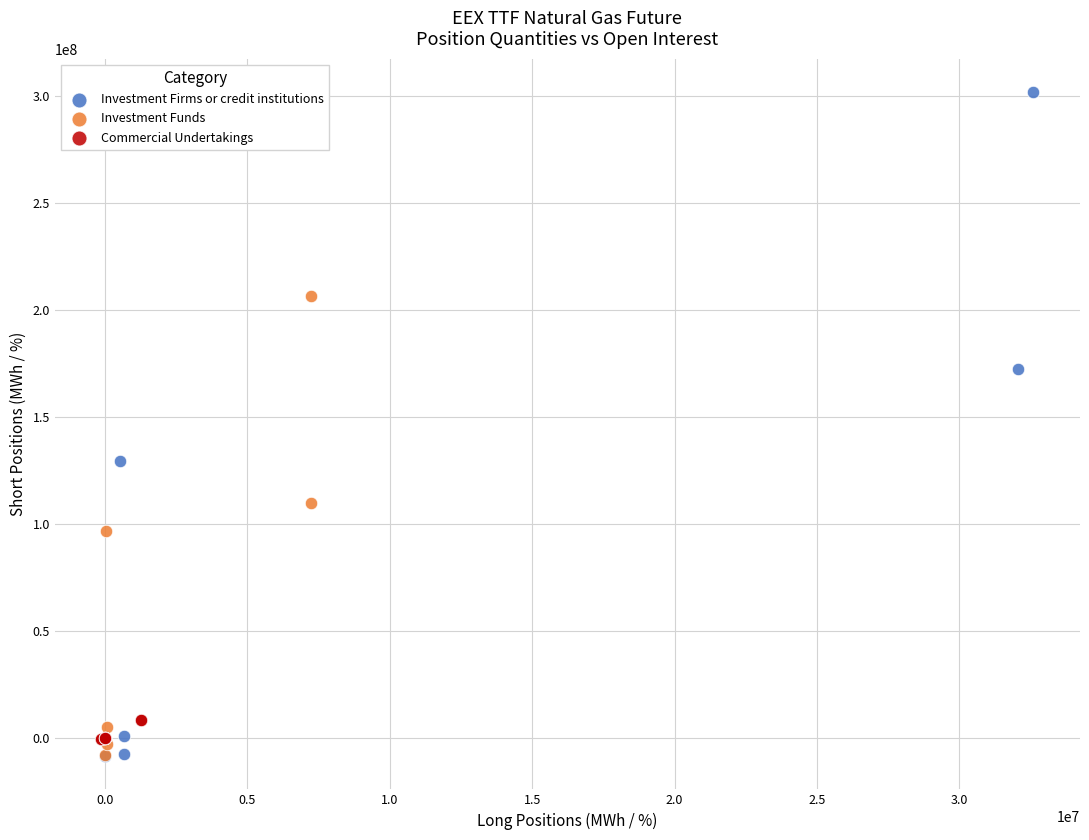

Which series has the widest spread of Y values?

Investment Firms or credit institutions